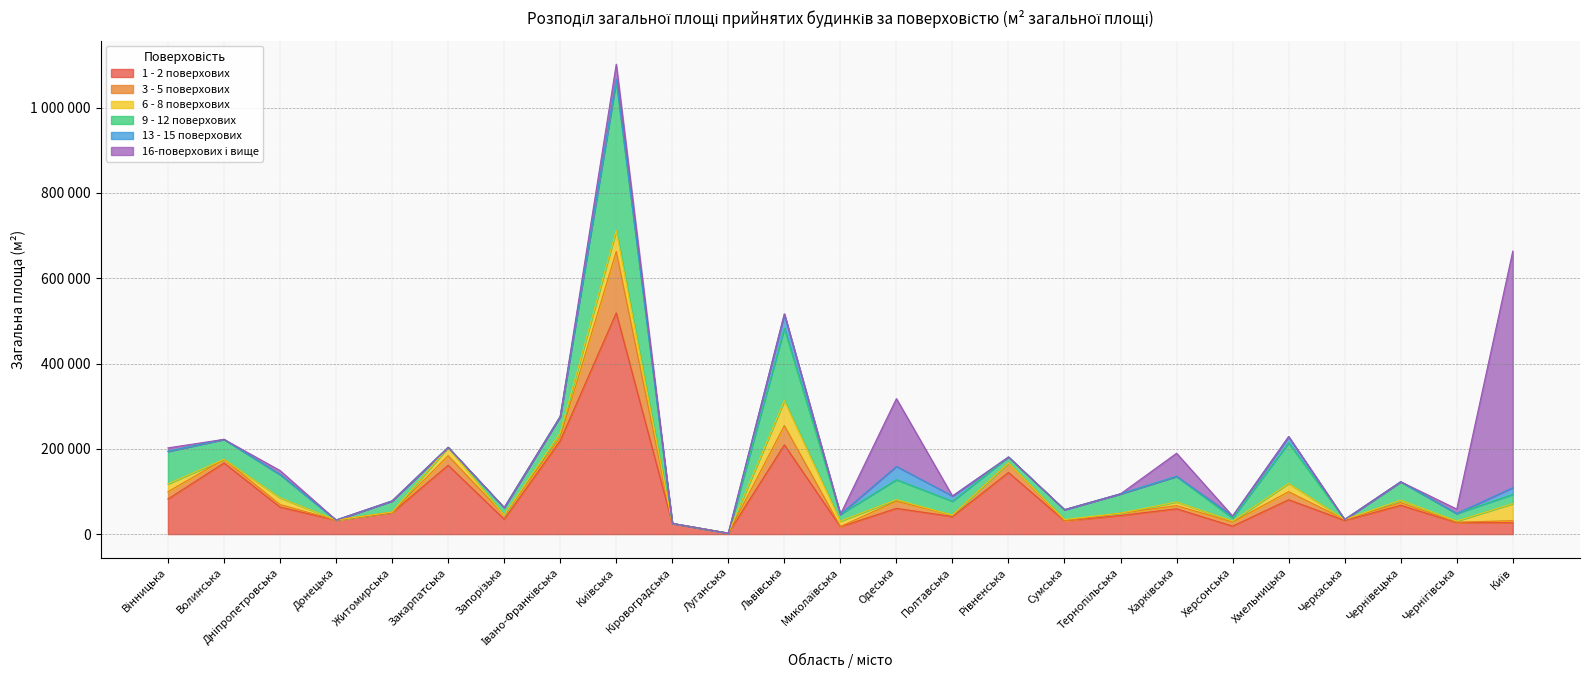

What is the difference between the highest and lowest values at Житомирська?

50187